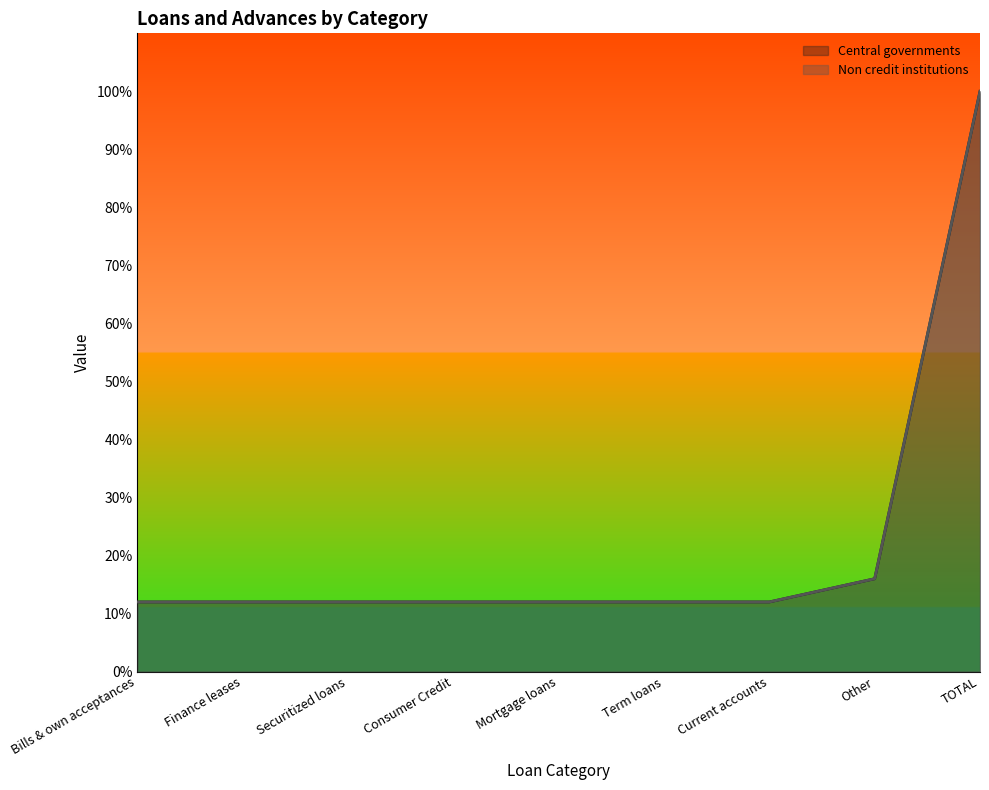

What is the lowest value of the Non credit institutions series?

12